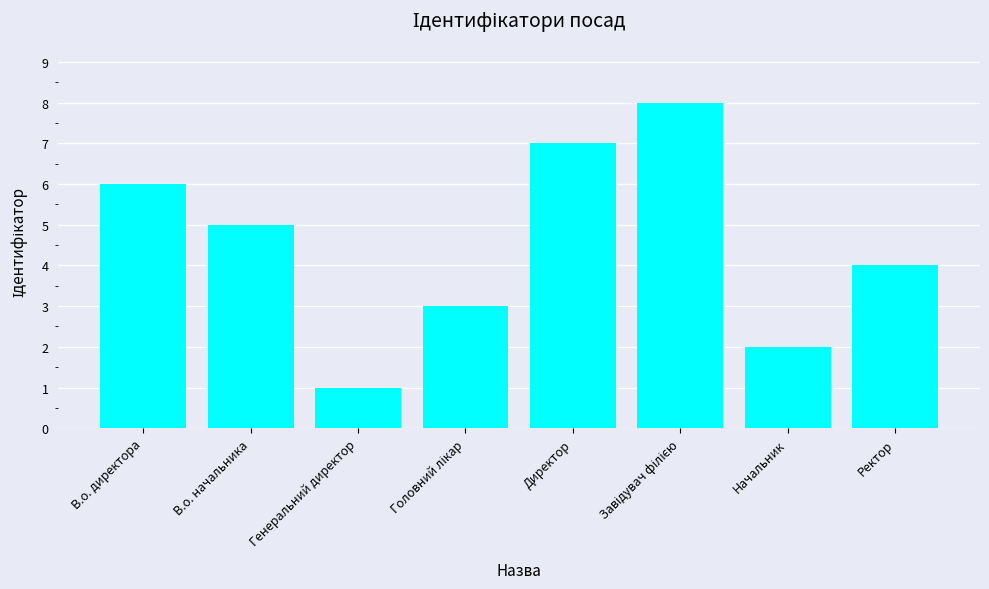

True or false: the data shows 2 at В.о. начальника.

False